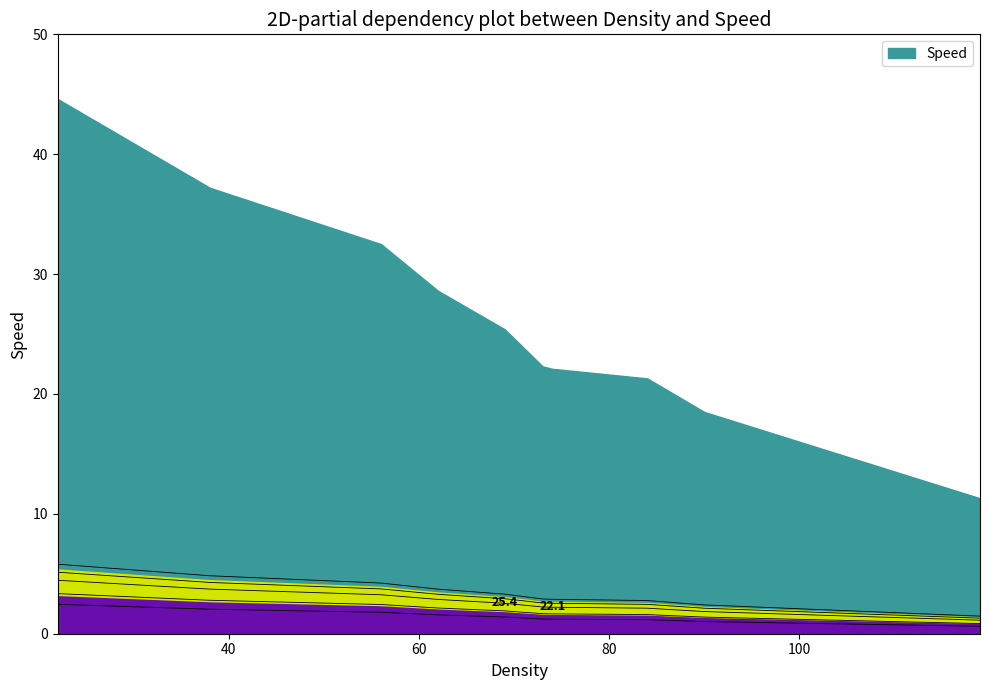

Which has a higher value, 56 or 69?

56